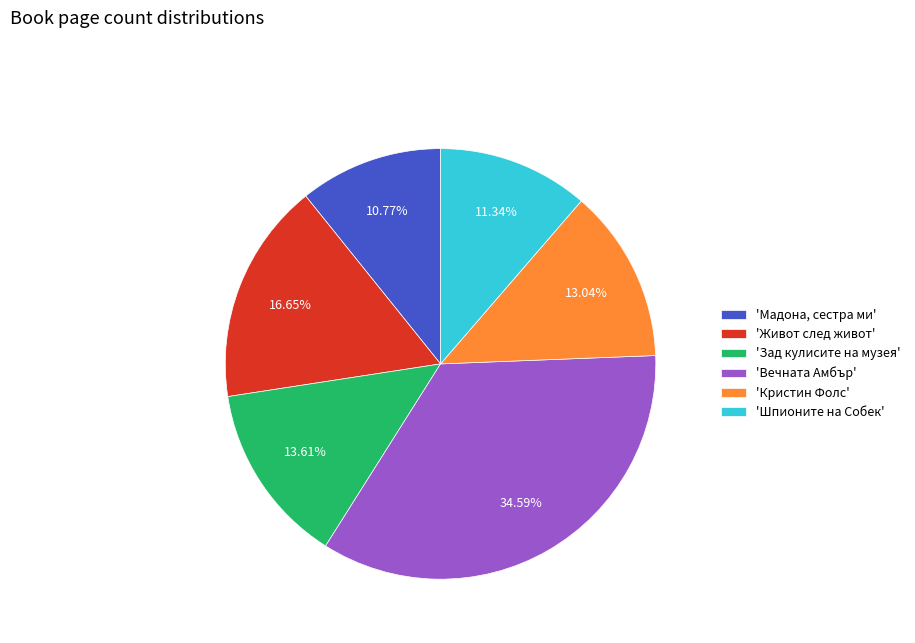

Combined, do 'Зад кулисите на музея' and 'Мадона, сестра ми' account for over 50%?

No